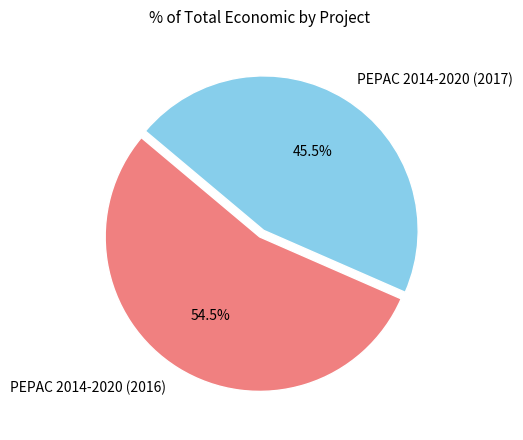

The PEPAC 2014-2020 (2017) slice represents 36% of the pie. True or false?

False